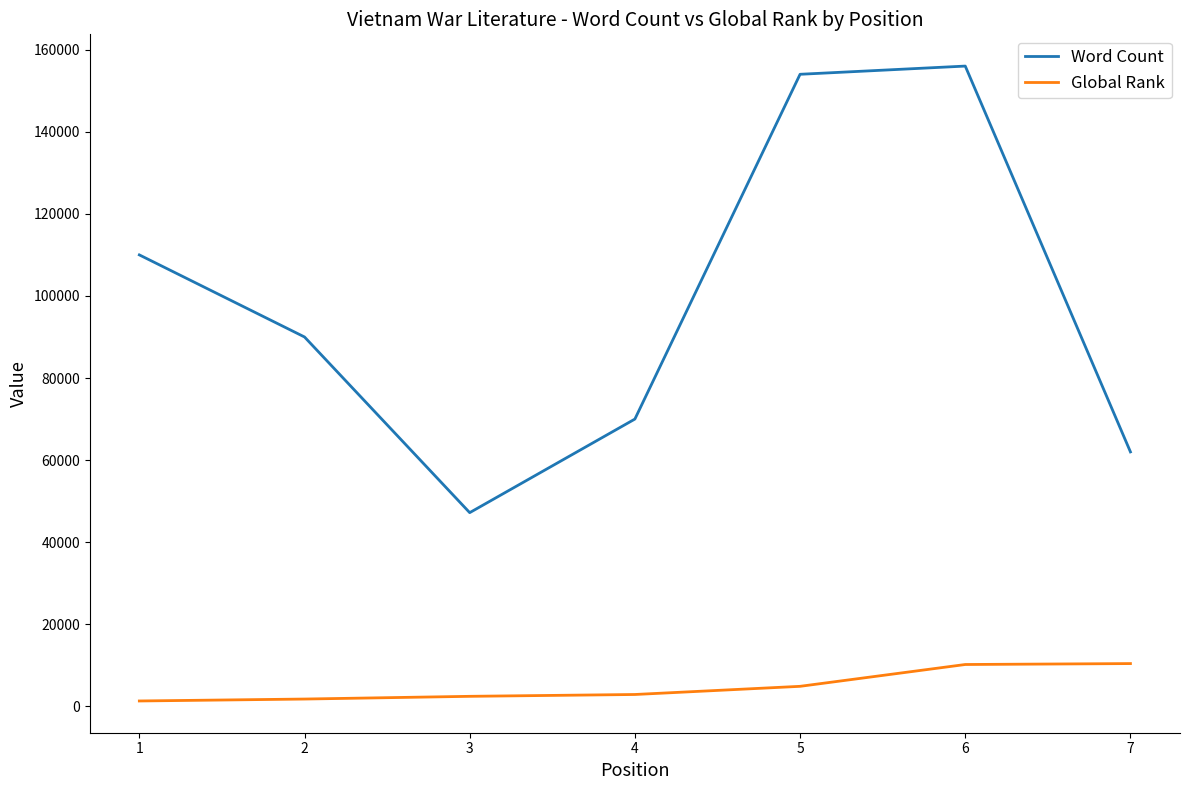

How many distinct data groups are displayed?

2